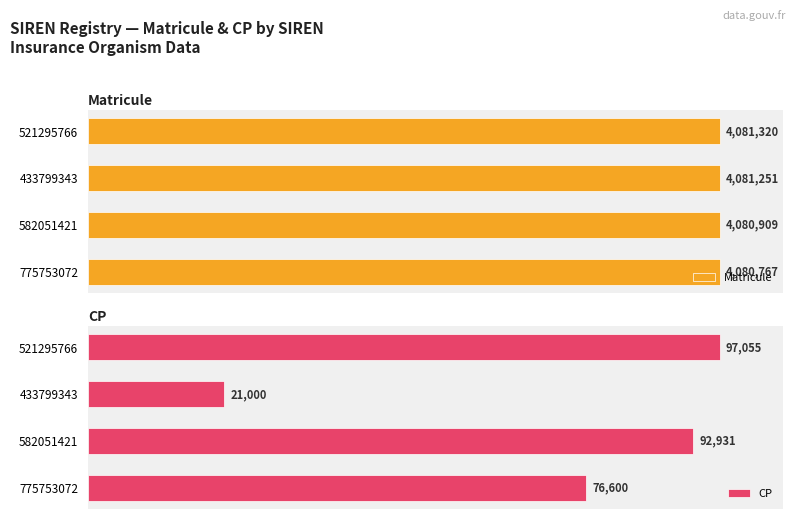

True or false: CP has a value of 158.4 at 582051421.

False